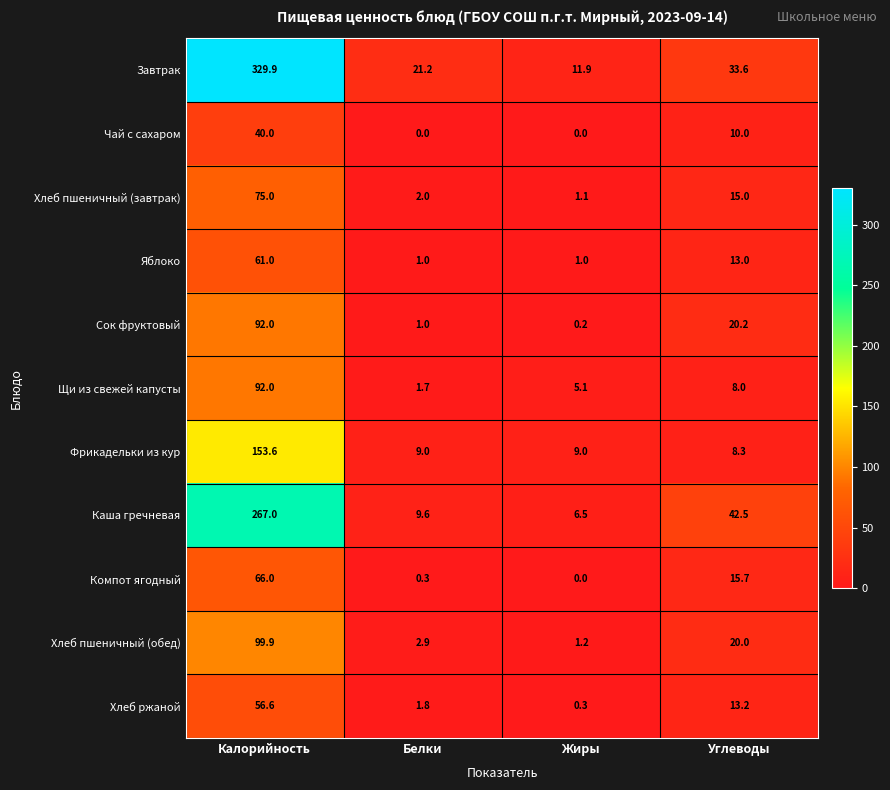

What is the sum of all Завтрак values?

396.6